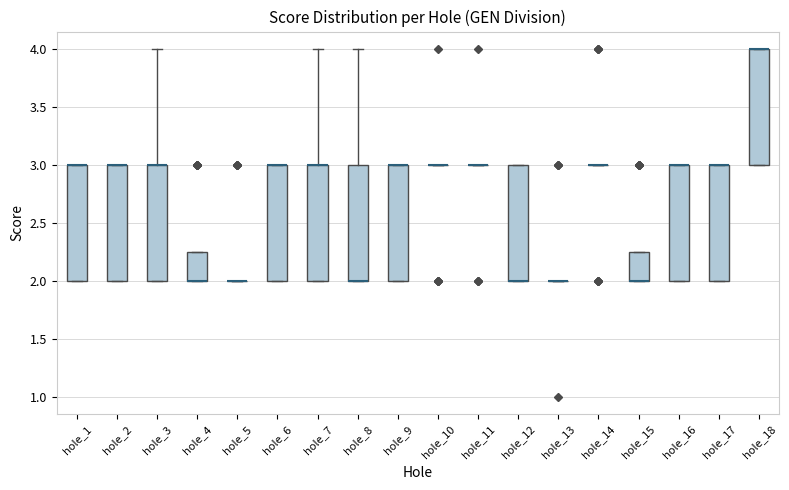

Where is the upper edge of the box for hole_6 on the y-axis? The values are not printed on the chart, so give them approximately, as read against the axis.

3.00